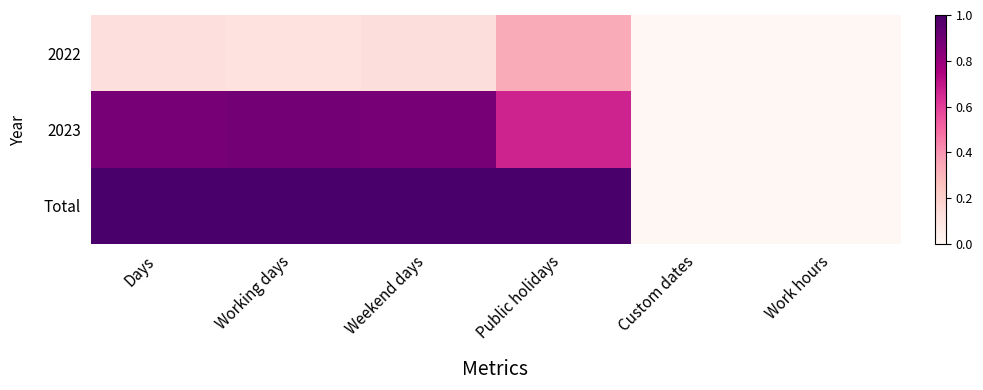

Reading right to left, extract all data points from this chart.

2022: Work hours=0.0	Custom dates=0.0	Public holidays=0.3	Weekend days=0.1	Working days=0.1	Days=0.1
2023: Work hours=0.0	Custom dates=0.0	Public holidays=0.7	Weekend days=0.9	Working days=0.9	Days=0.9
Total: Work hours=0.0	Custom dates=0.0	Public holidays=1.0	Weekend days=1.0	Working days=1.0	Days=1.0